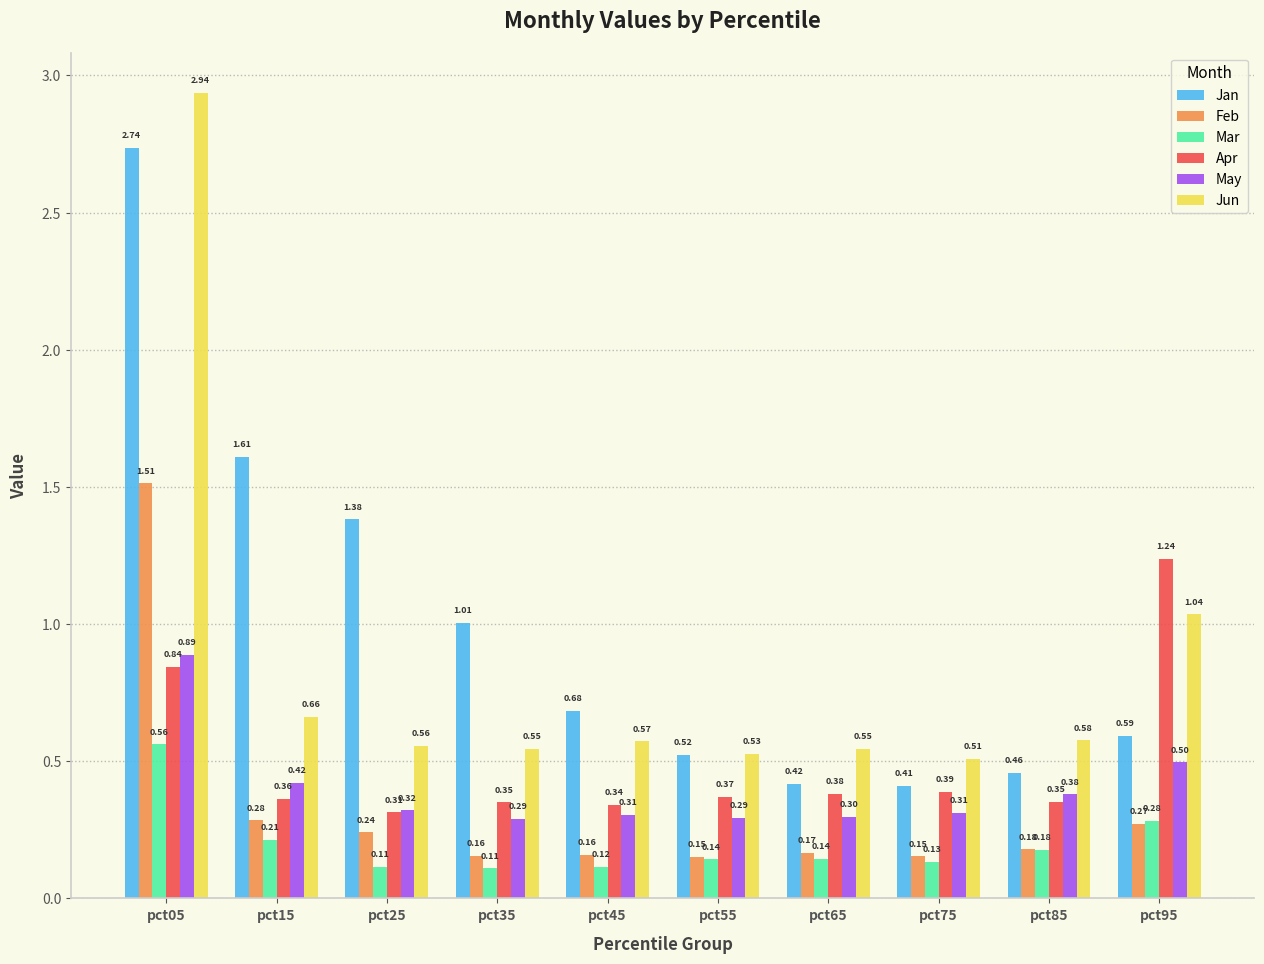

True or false: May has a value of 0.5 at pct95.

True